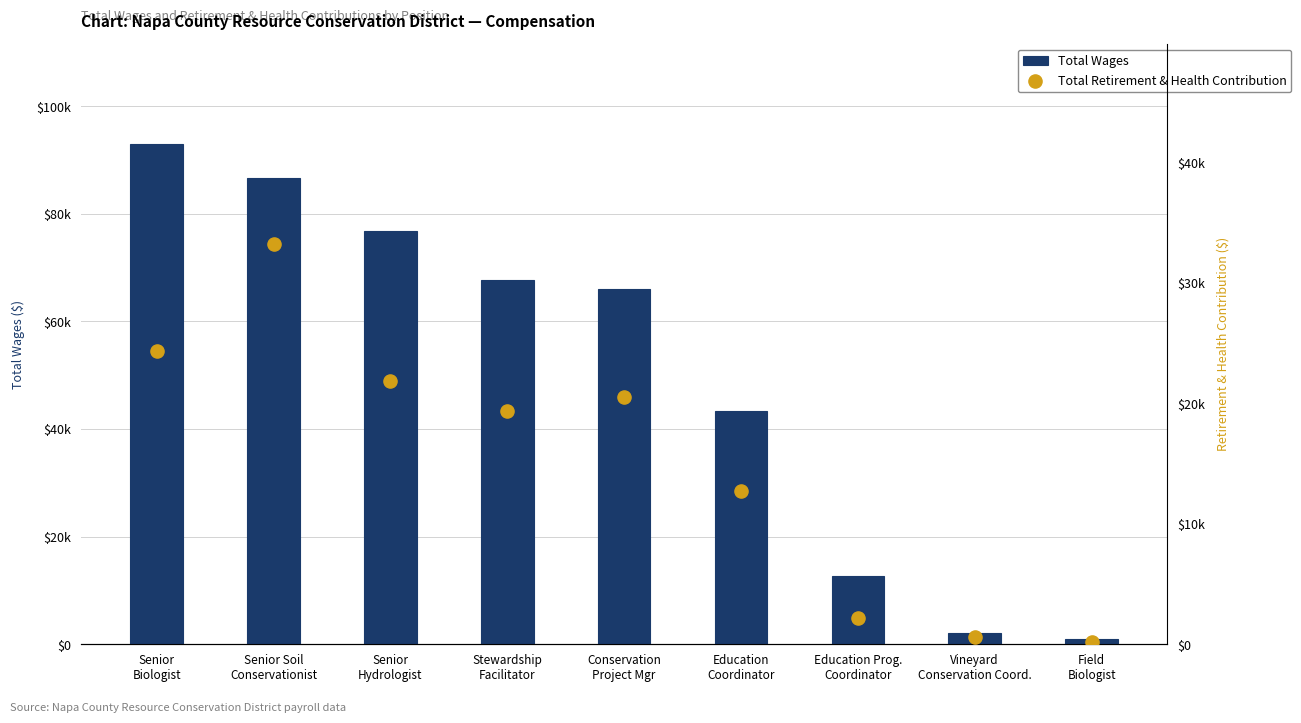

Which series has the largest total across all categories?

Total Wages